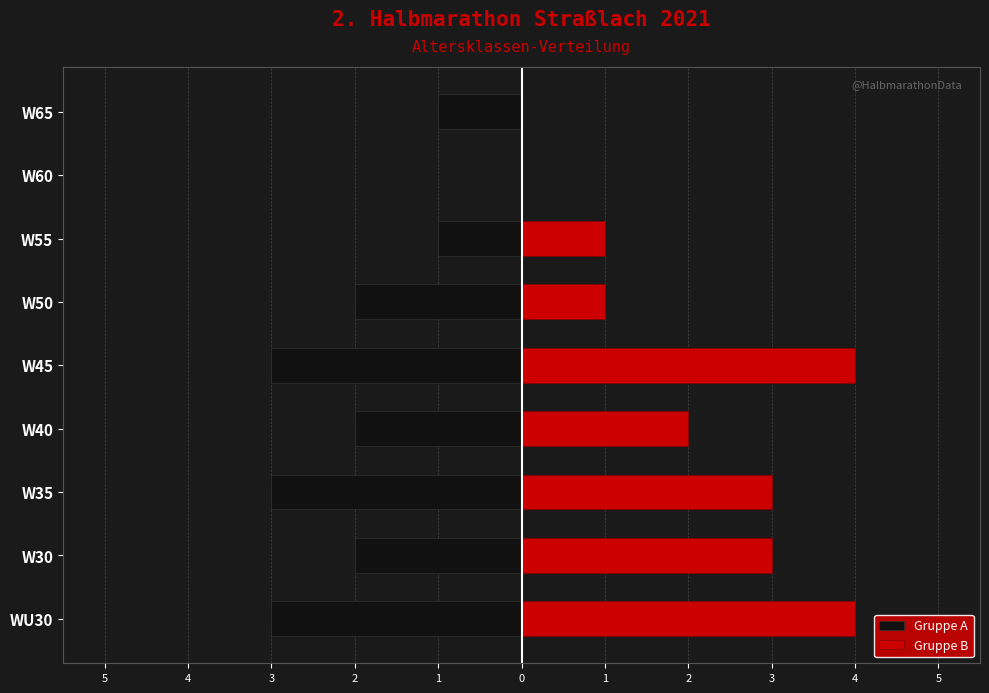

Count the number of data series in this chart.

2